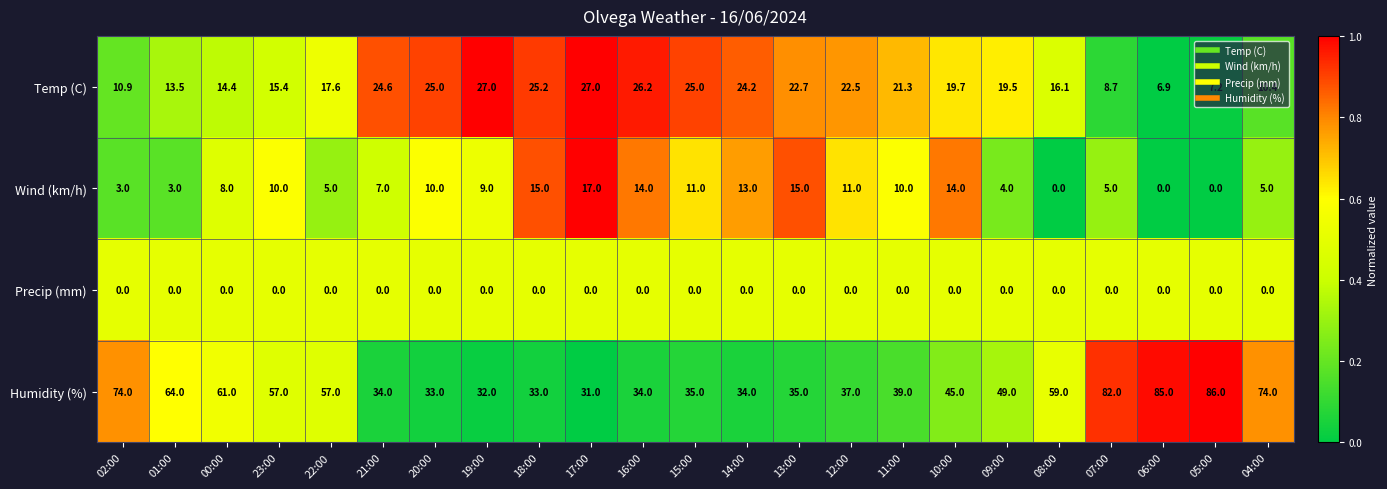

What is the difference between the maximum and minimum values in the Humidity (%) series?

55.0